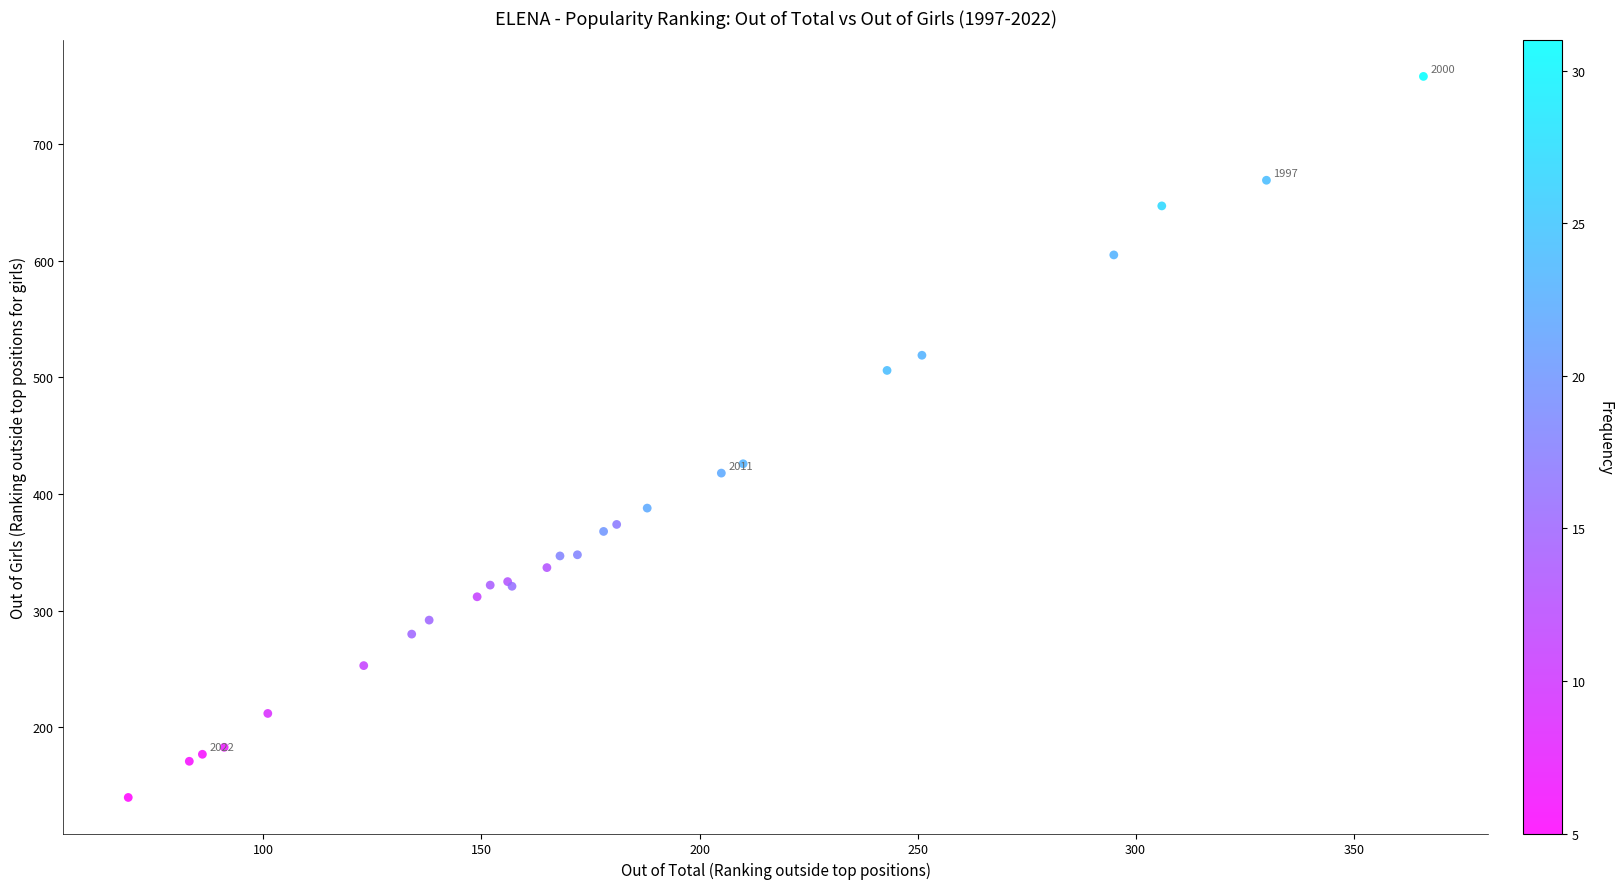

What Y value in the scatter plot is closest to 449?

426